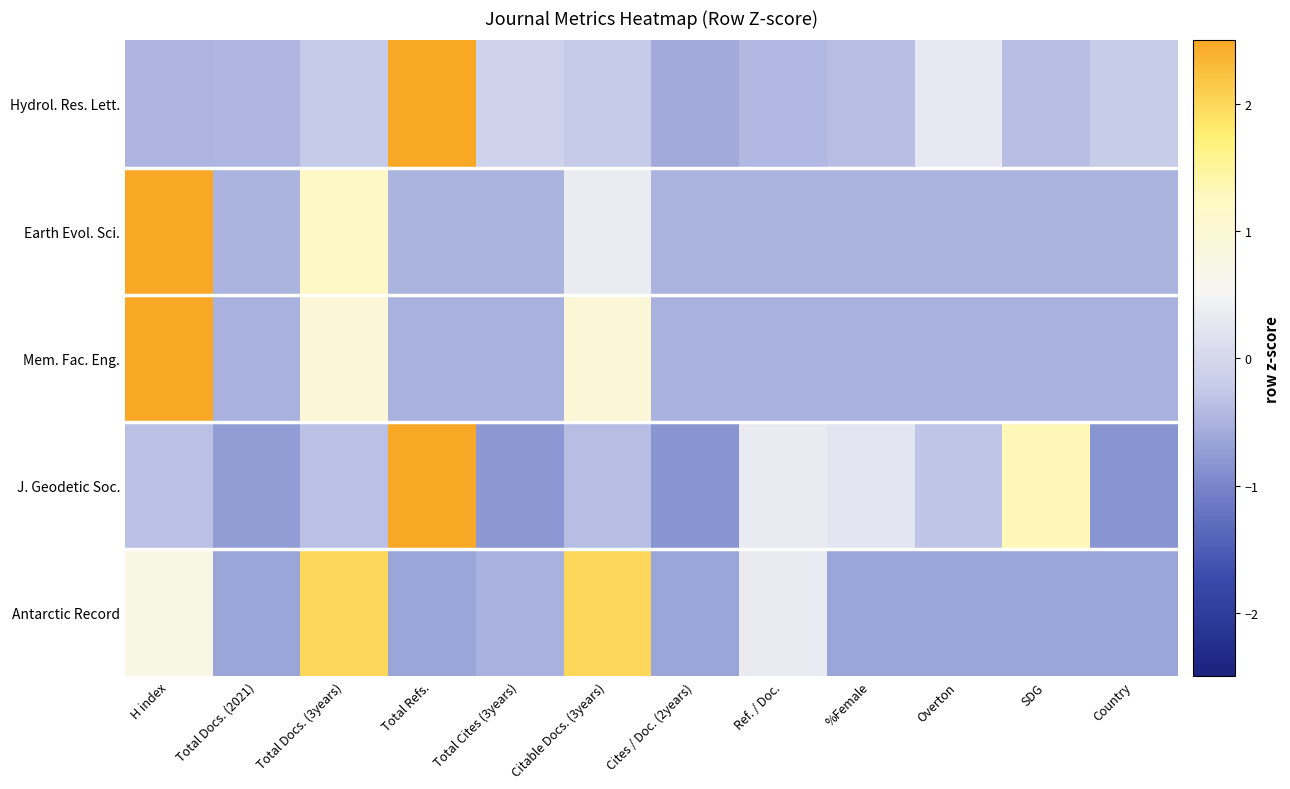

How many distinct data groups are displayed?

5